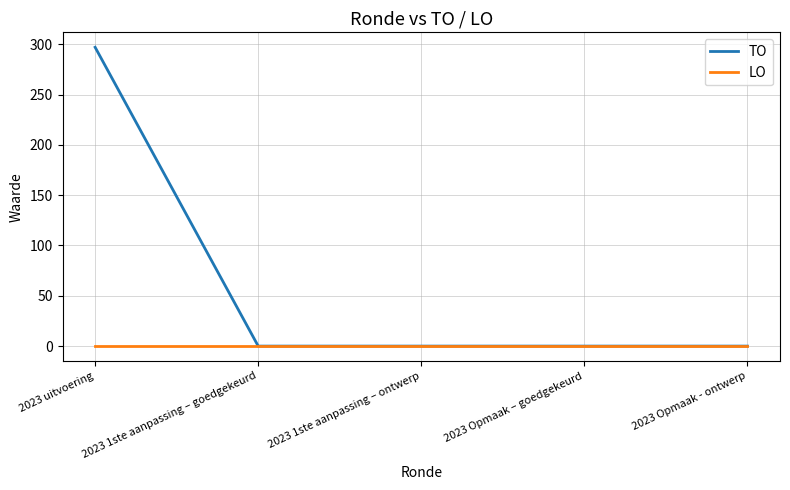

What is the difference between the maximum and second lowest values in the TO series?

297